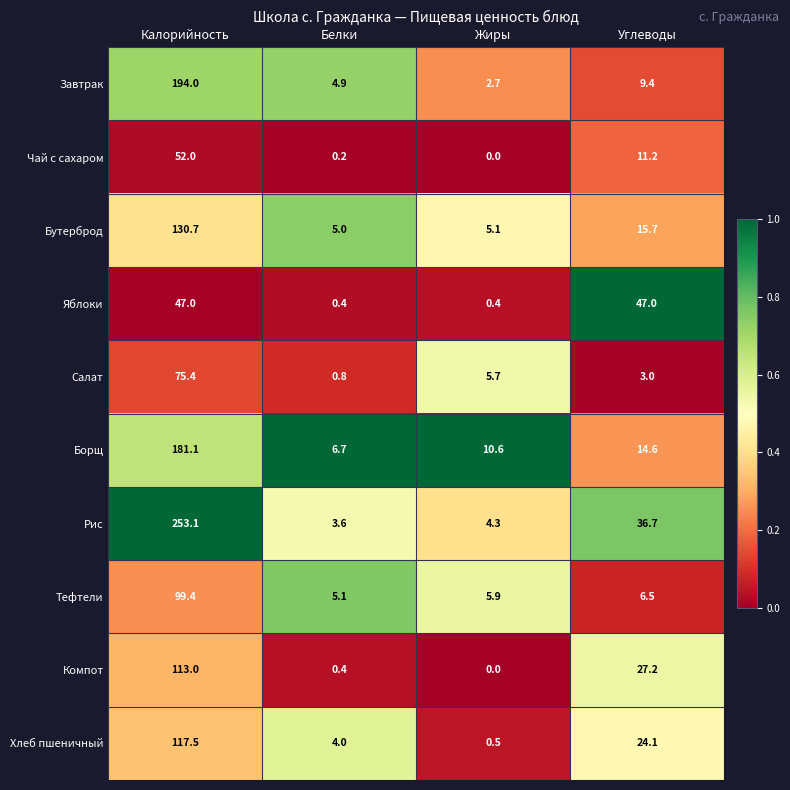

The value of Яблоки at Белки is 0.4. True or false?

True